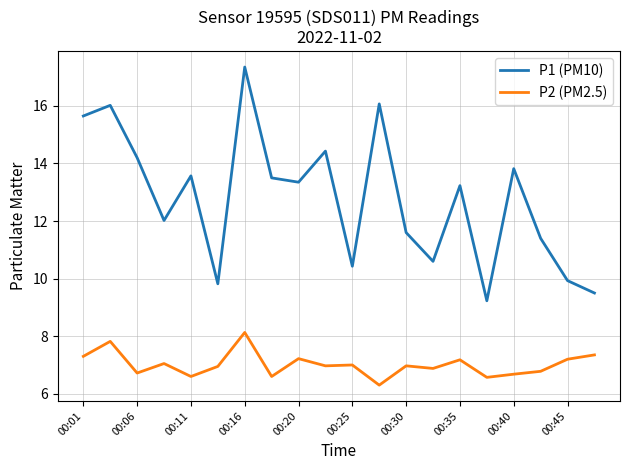

Which series has the largest range (max minus min)?

P1 (PM10)